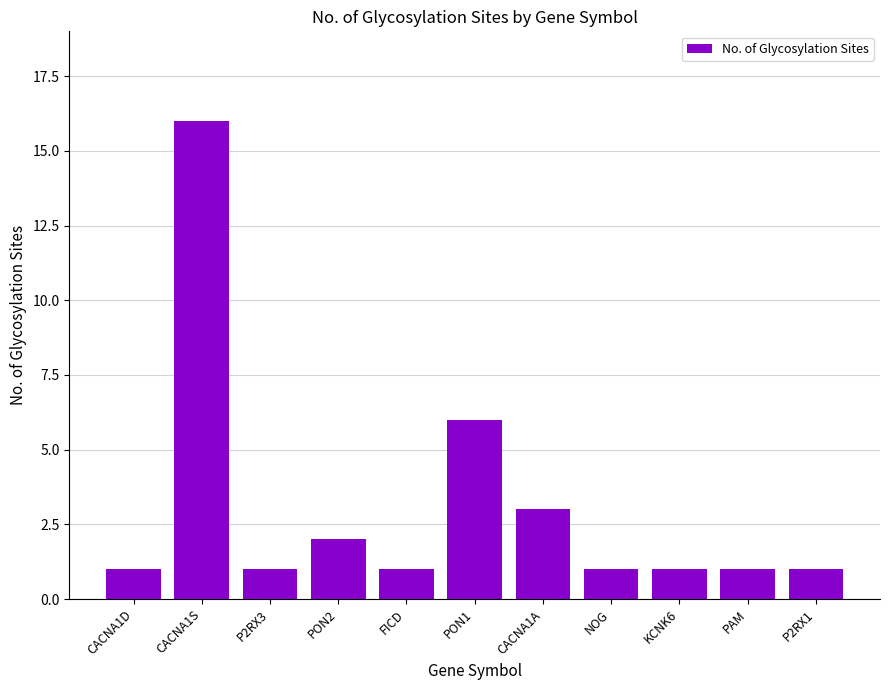

How many distinct data groups are displayed?

1